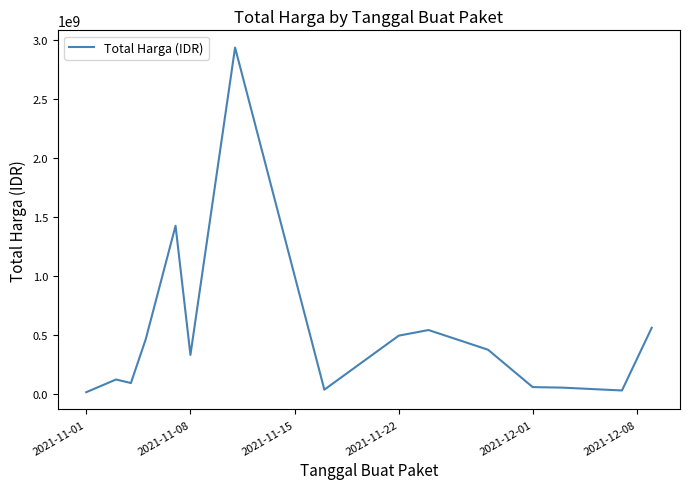

What is the maximum value shown in the chart?

2938963240